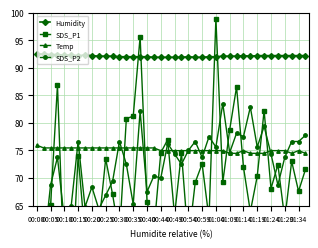

True or false: Temp and Humidity cross at least once.

False